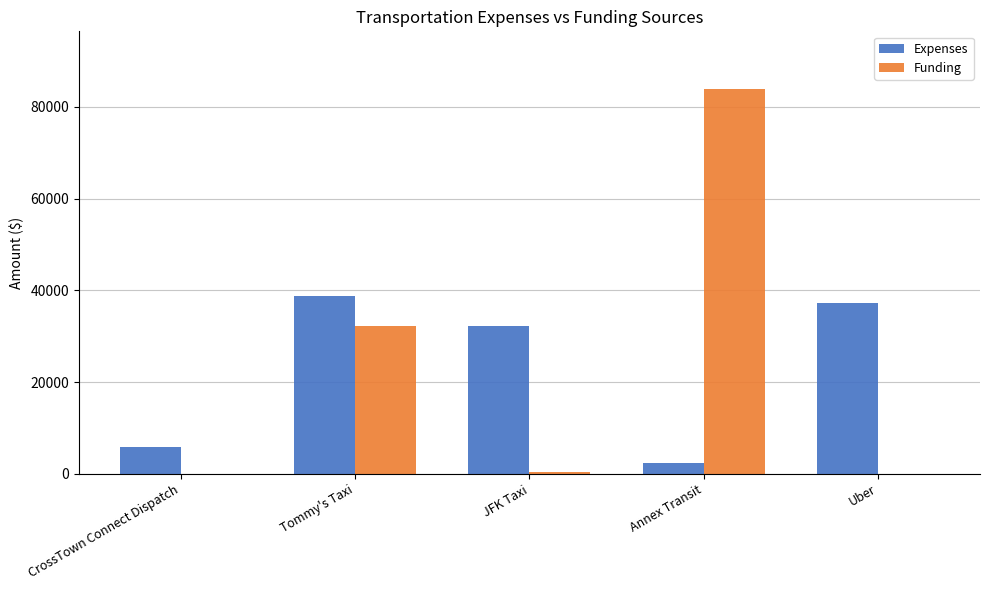

At which category is the sum across all series the highest?

Annex Transit